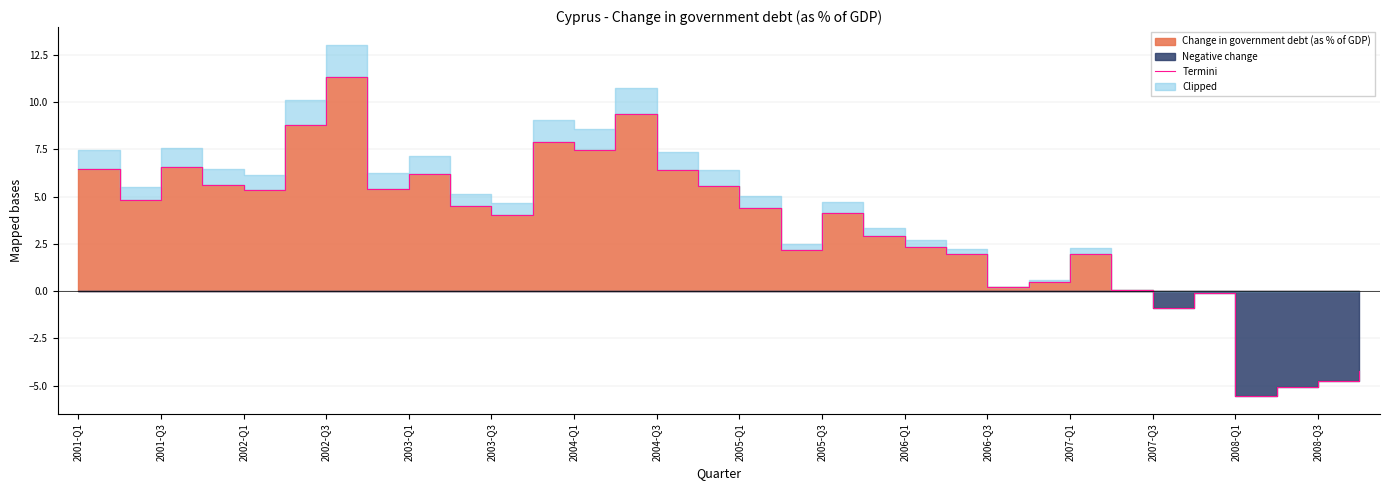

What is the minimum value for Termini?

-5.6